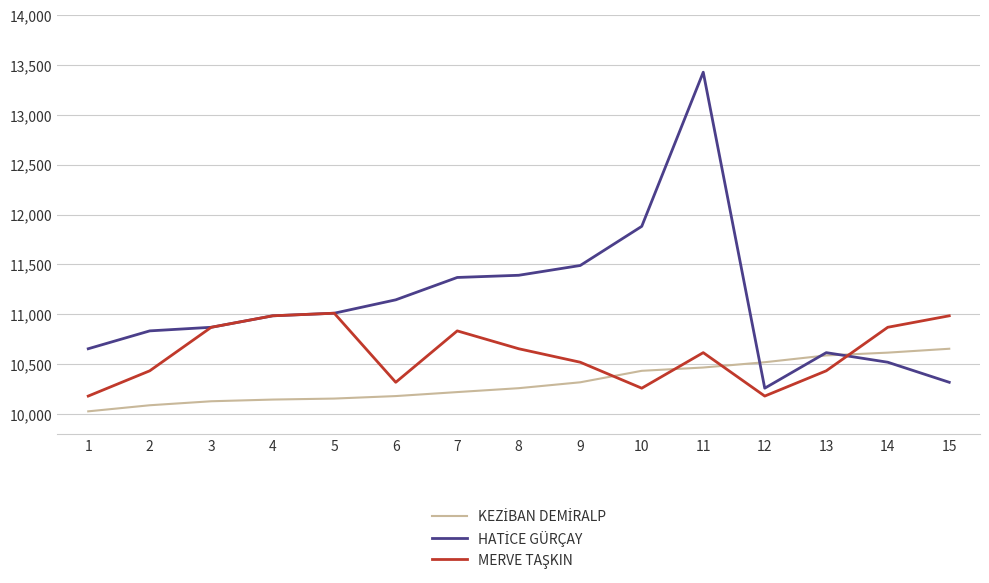

What is the total value across all series at 4?

32119